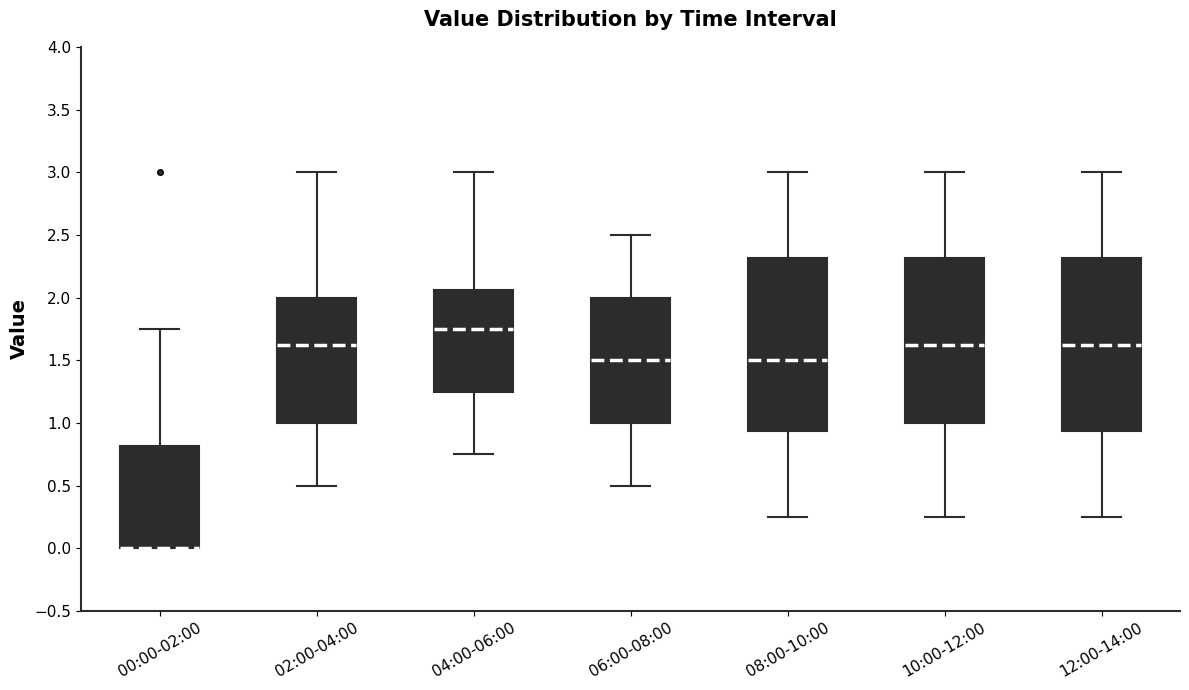

Reading left to right, transcribe this box plot: for each box, give where its median line is, the range the box spans, and where its two whiskers end, as read against the y-axis. The values are not printed on the chart, so give them approximately, as read against the axis.

00:00-02:00: median 0.00 (drawn on the box's lower edge), box 0.00 to 0.80, whiskers 0.00 to 1.75
02:00-04:00: median 1.65, box 1.00 to 2.00, whiskers 0.50 to 3.00
04:00-06:00: median 1.75, box 1.25 to 2.05, whiskers 0.75 to 3.00
06:00-08:00: median 1.50, box 1.00 to 2.00, whiskers 0.50 to 2.50
08:00-10:00: median 1.50, box 0.95 to 2.30, whiskers 0.25 to 3.00
10:00-12:00: median 1.65, box 1.00 to 2.30, whiskers 0.25 to 3.00
12:00-14:00: median 1.65, box 0.95 to 2.30, whiskers 0.25 to 3.00